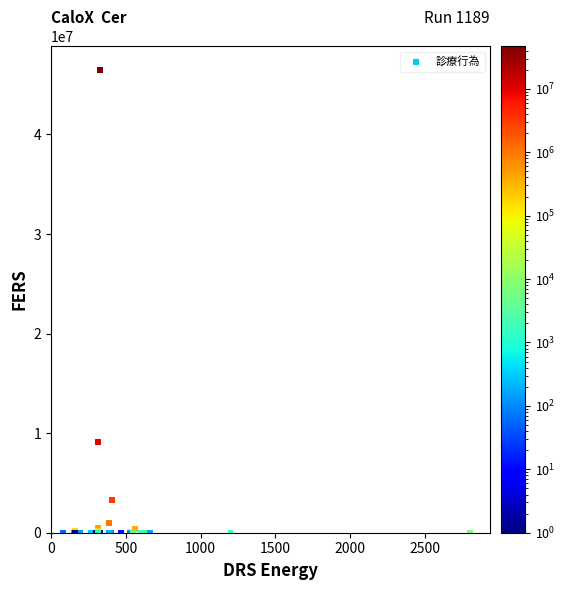

What Y value in the scatter plot is closest to 23254792?

9128210